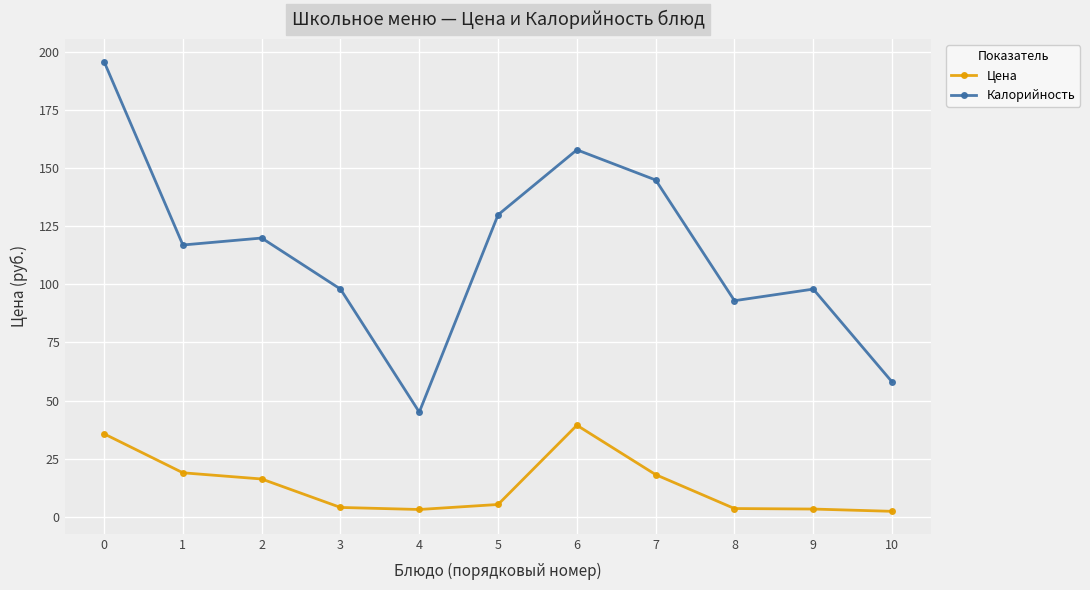

What is the sum of the Цена values at 6 and 5?

44.6